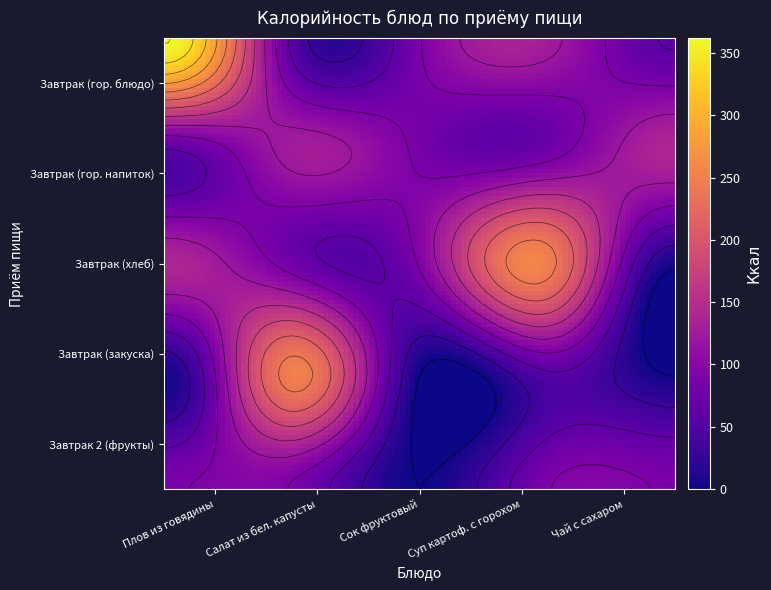

Is the value of Сок фруктовый (обед) at 1 greater than the value of Чай с сахаром at 0?

Yes